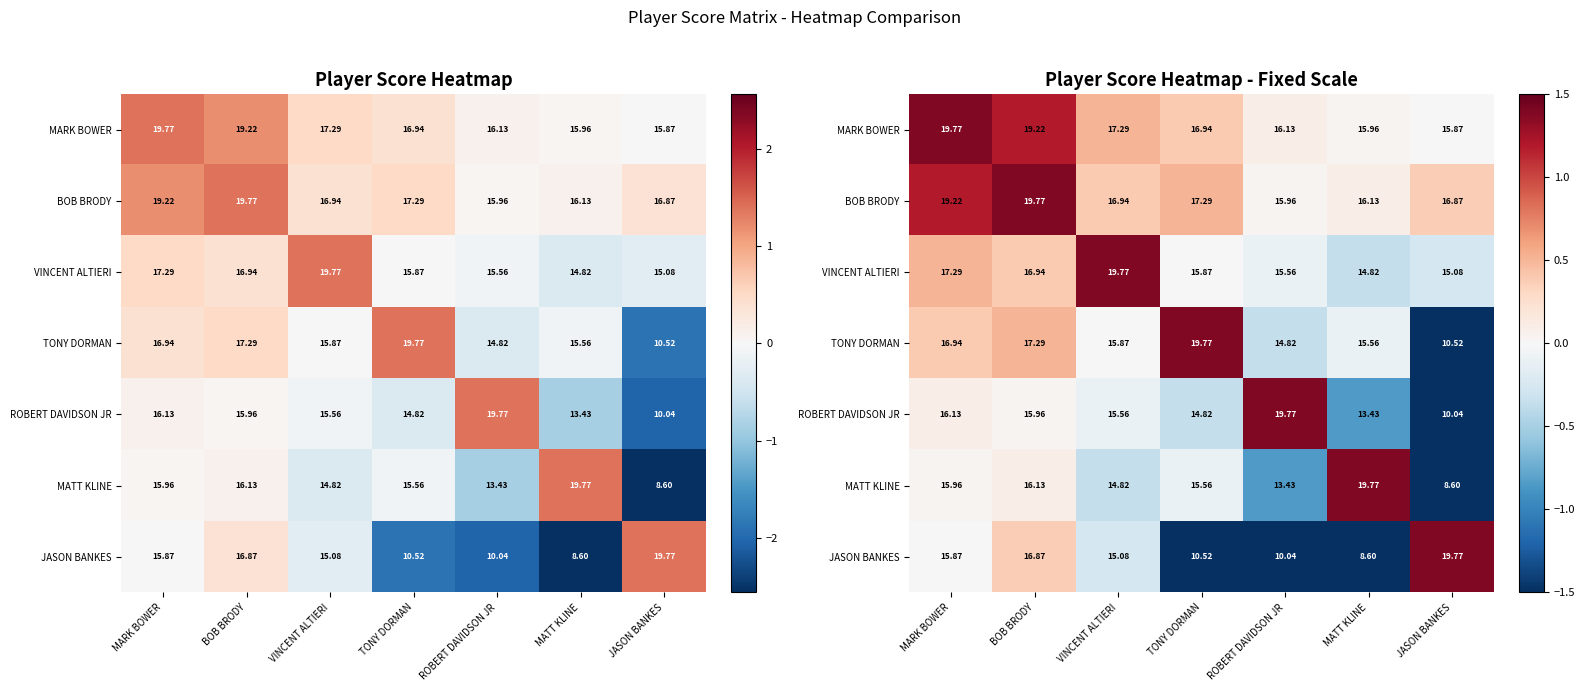

Which category has the highest value in the TONY DORMAN series?

TONY DORMAN